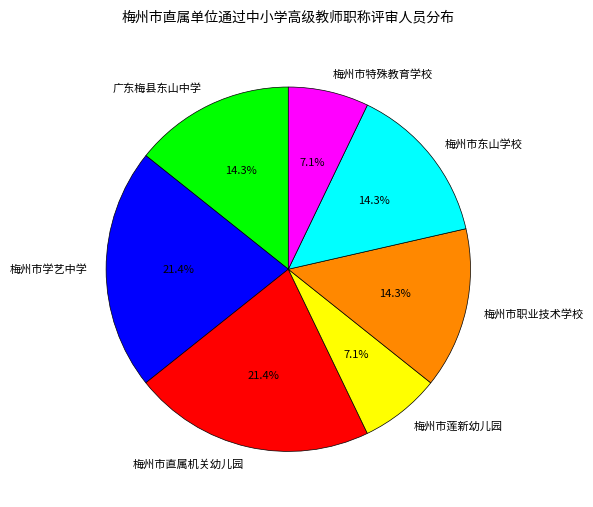

What is the ratio of the value at 梅州市职业技术学校 to the value at 梅州市东山学校?

1.0